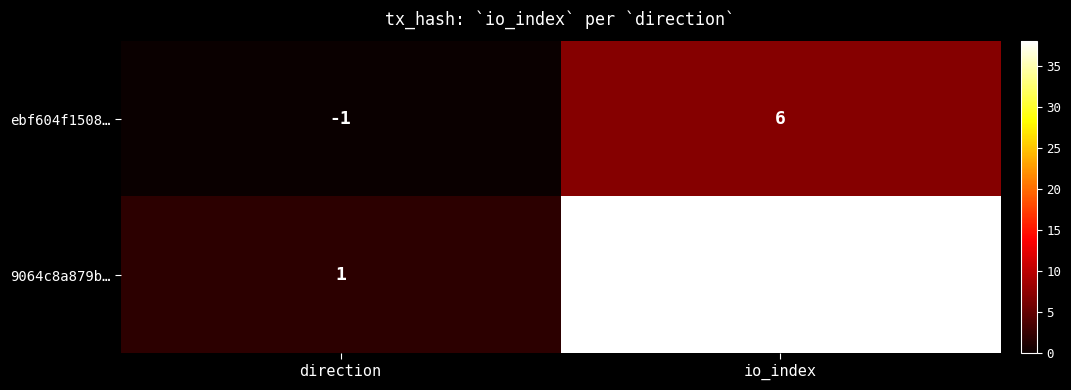

Reading left to right, what are all the values shown in this chart?

ebf604f1508…: direction=-1	io_index=6
9064c8a879b…: direction=1	io_index=37